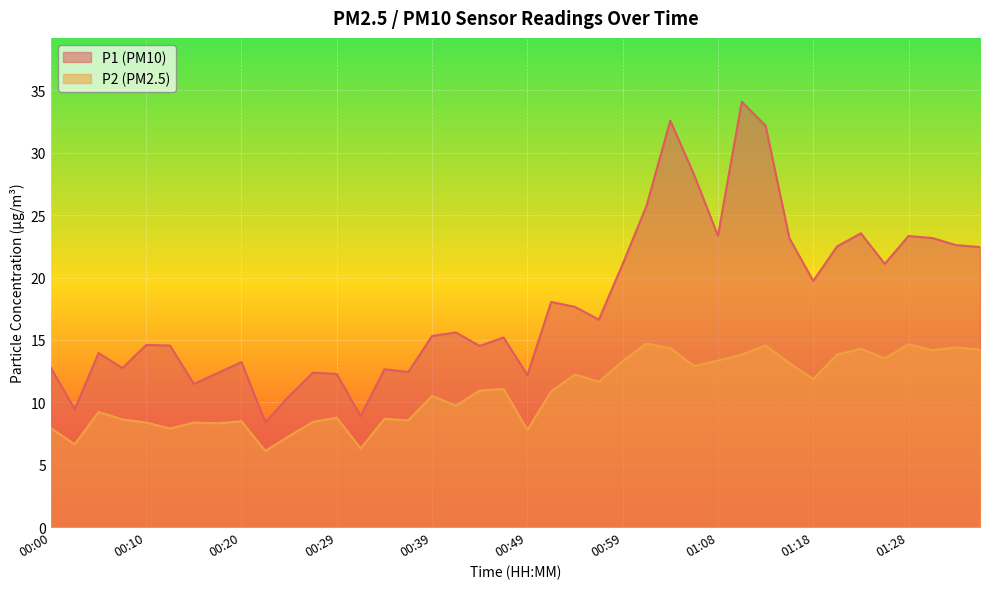

At which category does P1 reach its first local peak?

00:05